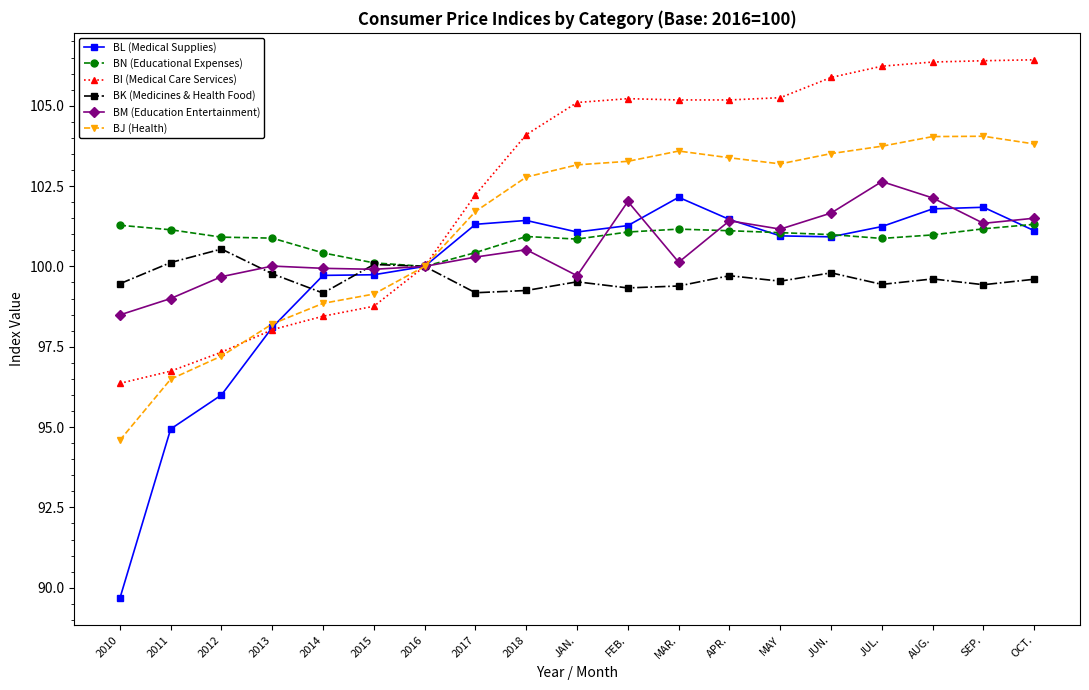

How many lines are shown in the chart?

6